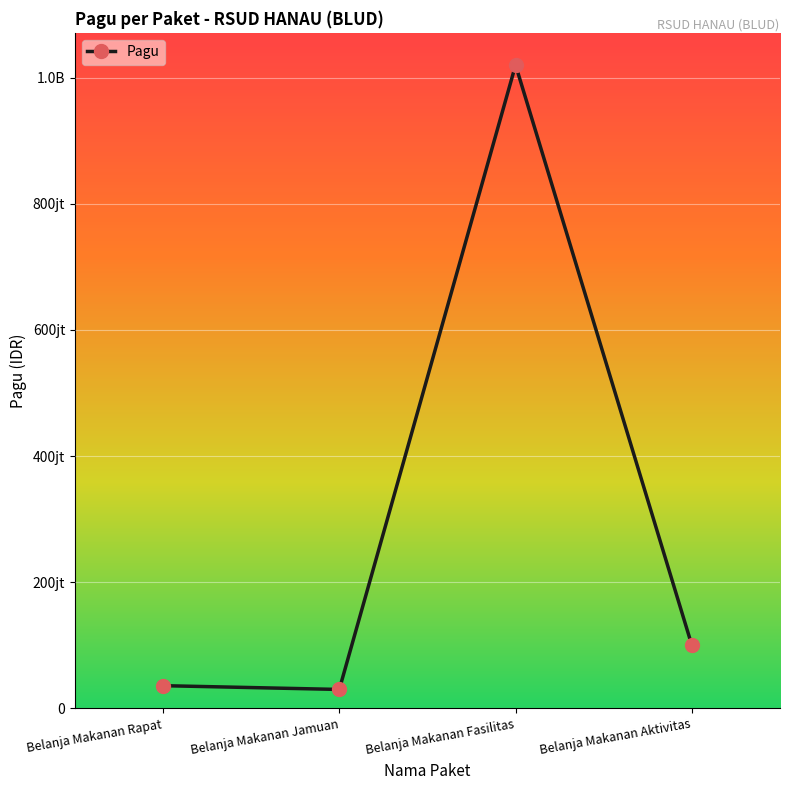

What is the value of the 4th point from the left?

100000000